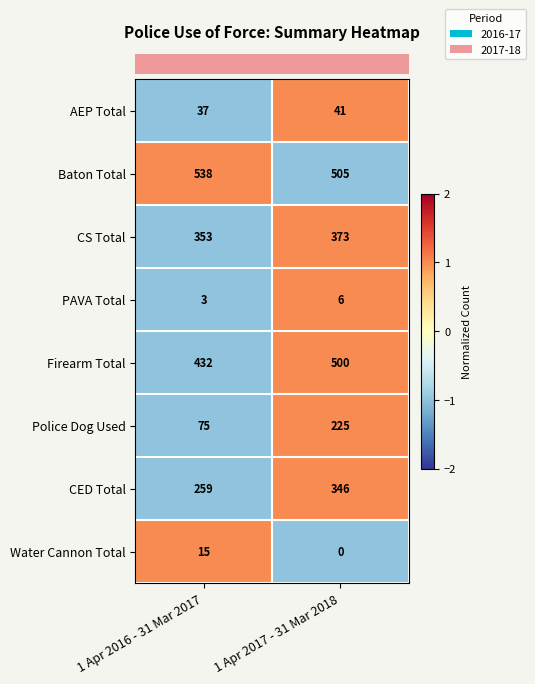

What is the spread (max minus min) of values at 1 Apr 2017 - 31 Mar 2018?

505